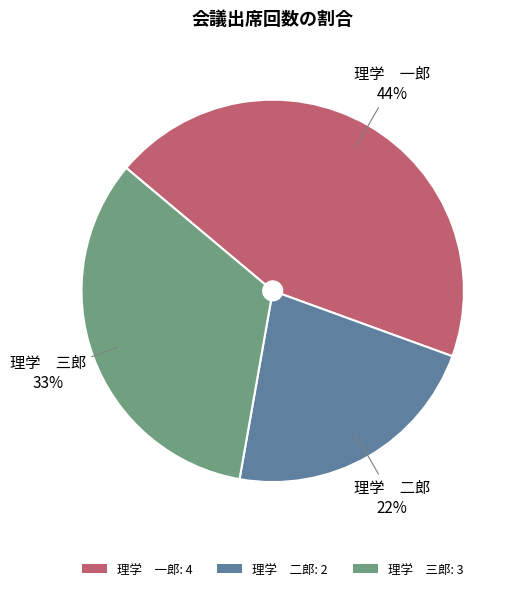

Which has a higher value, 理学 二郎: 2 or 理学 三郎: 3?

理学 三郎: 3